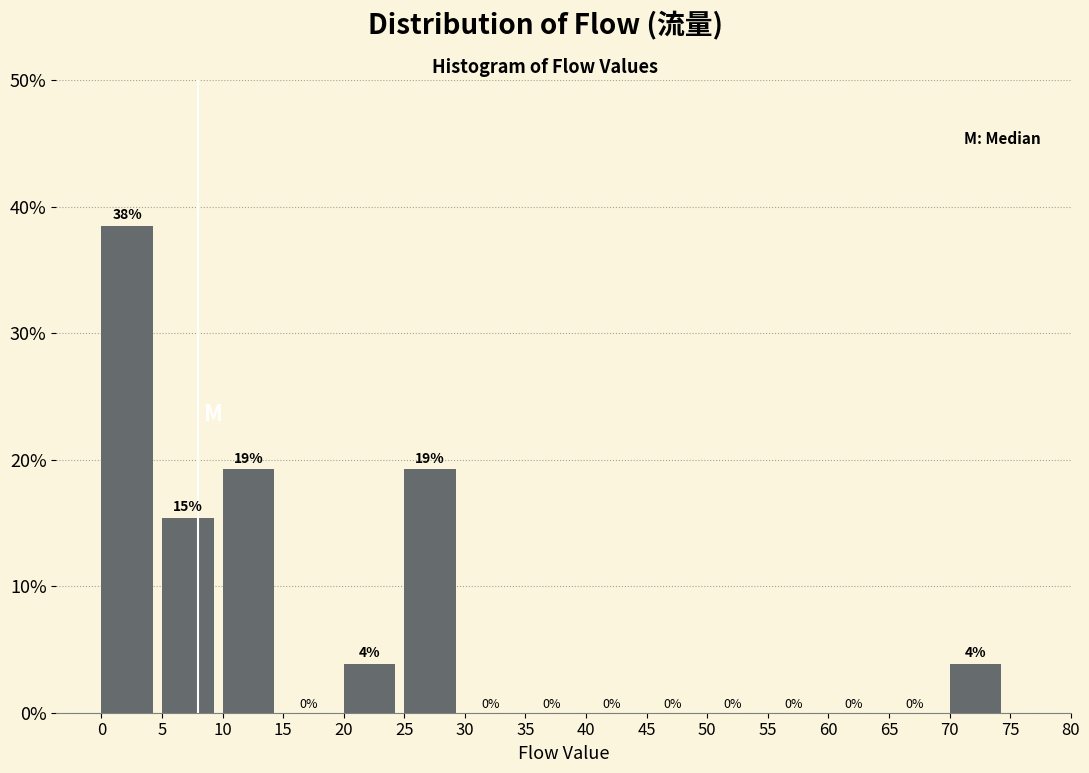

Over which range of the x-axis is the bar tallest?

0 to 5